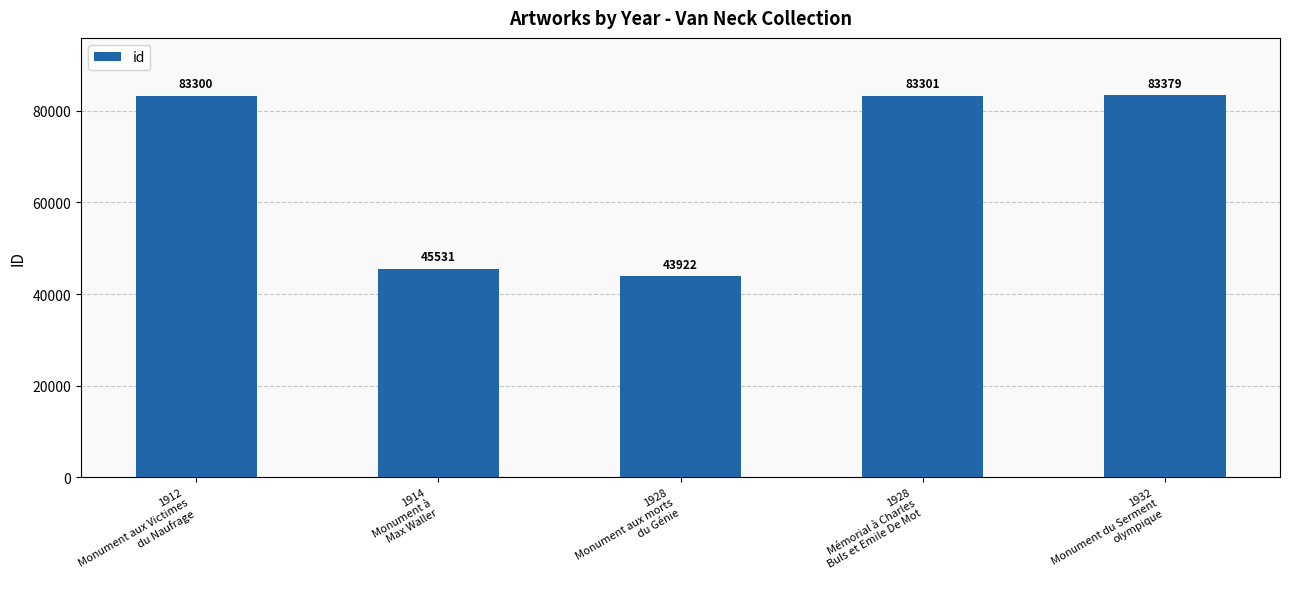

What is the sum of the values at 1928
Mémorial à Charles
Buls et Emile De Mot and 1912
Monument aux Victimes
du Naufrage?

166601